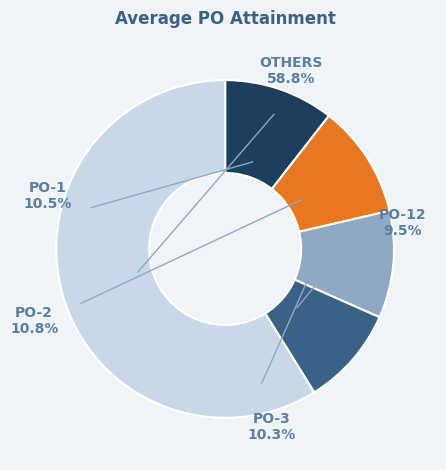

Count the number of slices in the pie.

5